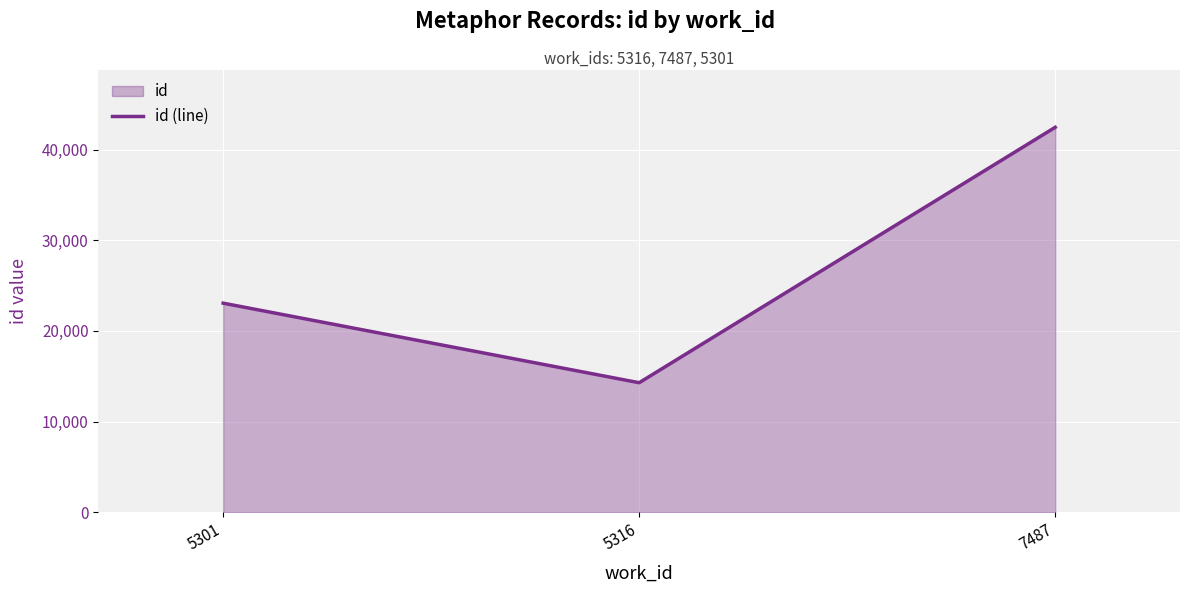

What is the difference between the second highest and minimum values?

8770